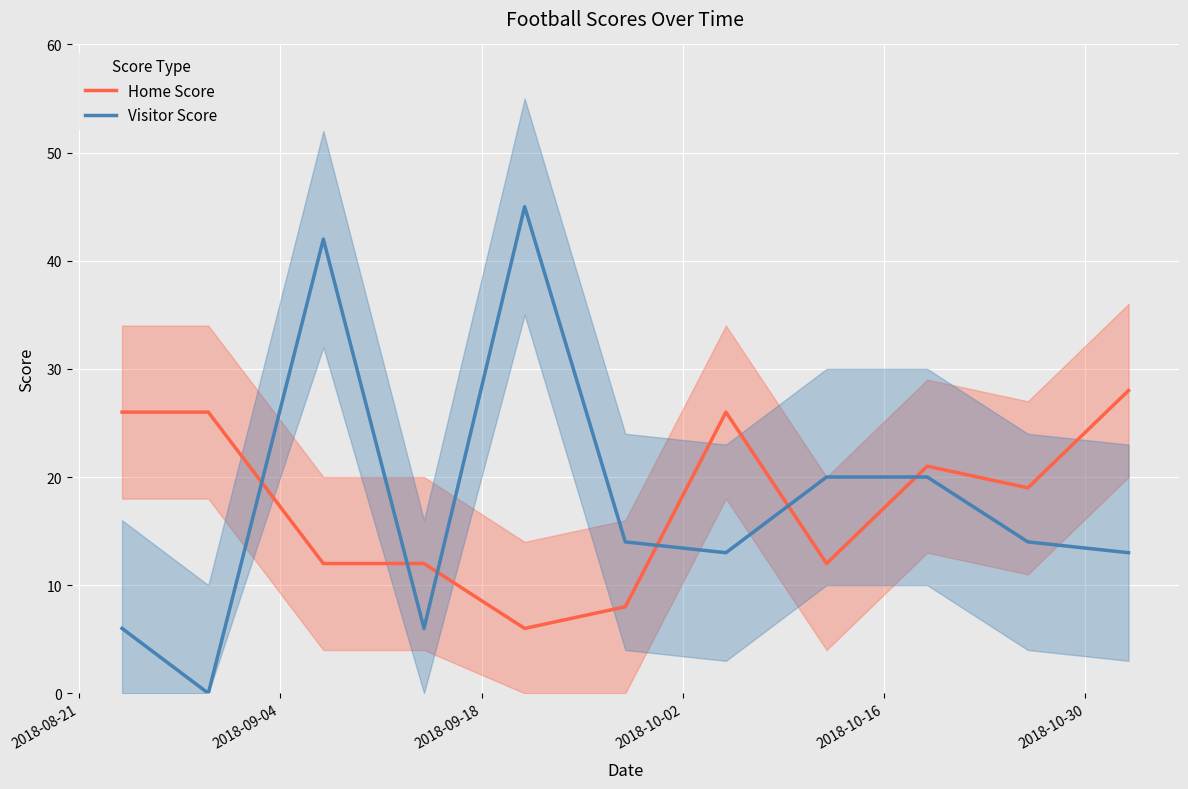

Which series ends up on top after the final intersection of Visitor Score and Home Score?

Home Score